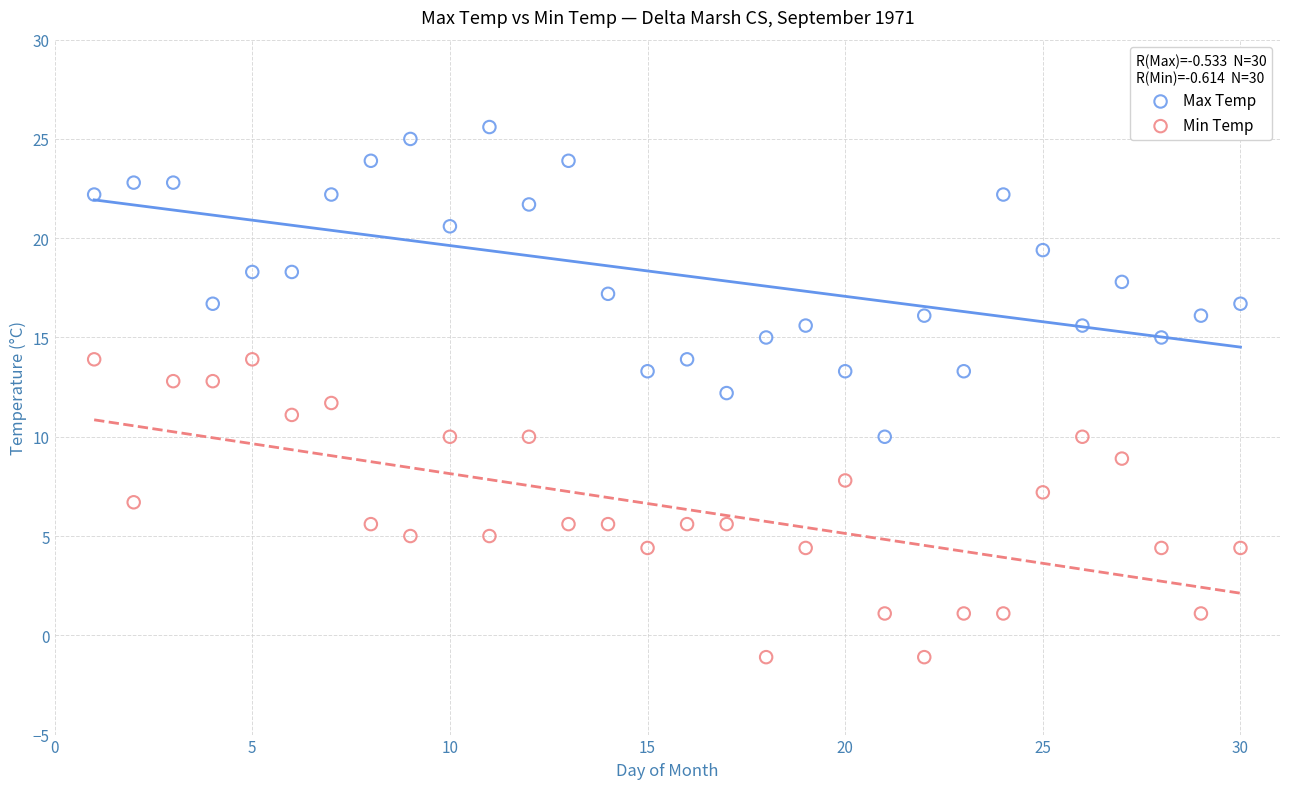

Which series has the largest Y range (max minus min)?

Max Temp